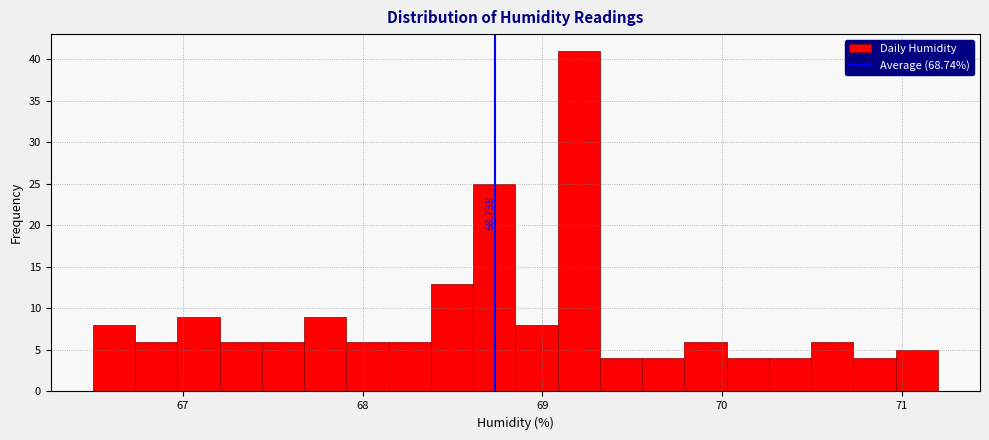

Read against the x-axis, roughly where is the centre of the tallest bar?

69.2